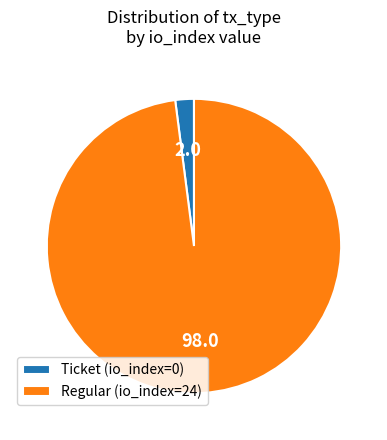

Is it true that Ticket (io_index=0) is 12% of the pie?

False